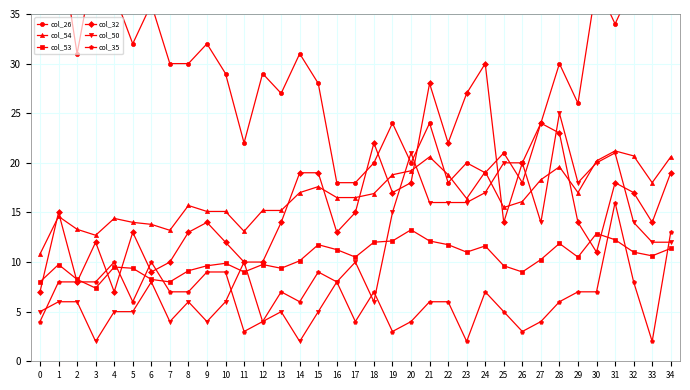

Which series changed the most between 2 and 6?

col_26